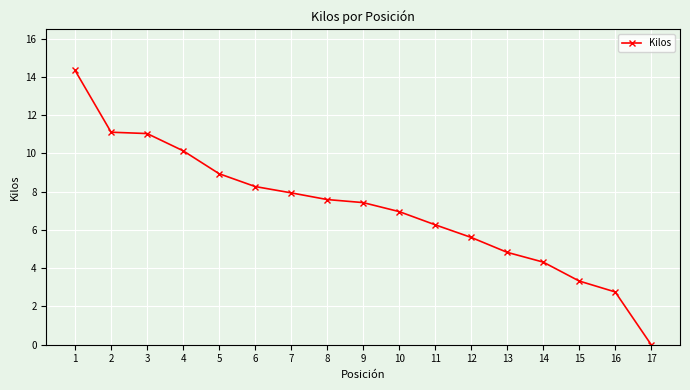

What is the sum of the values at 9 and 4?

17.6